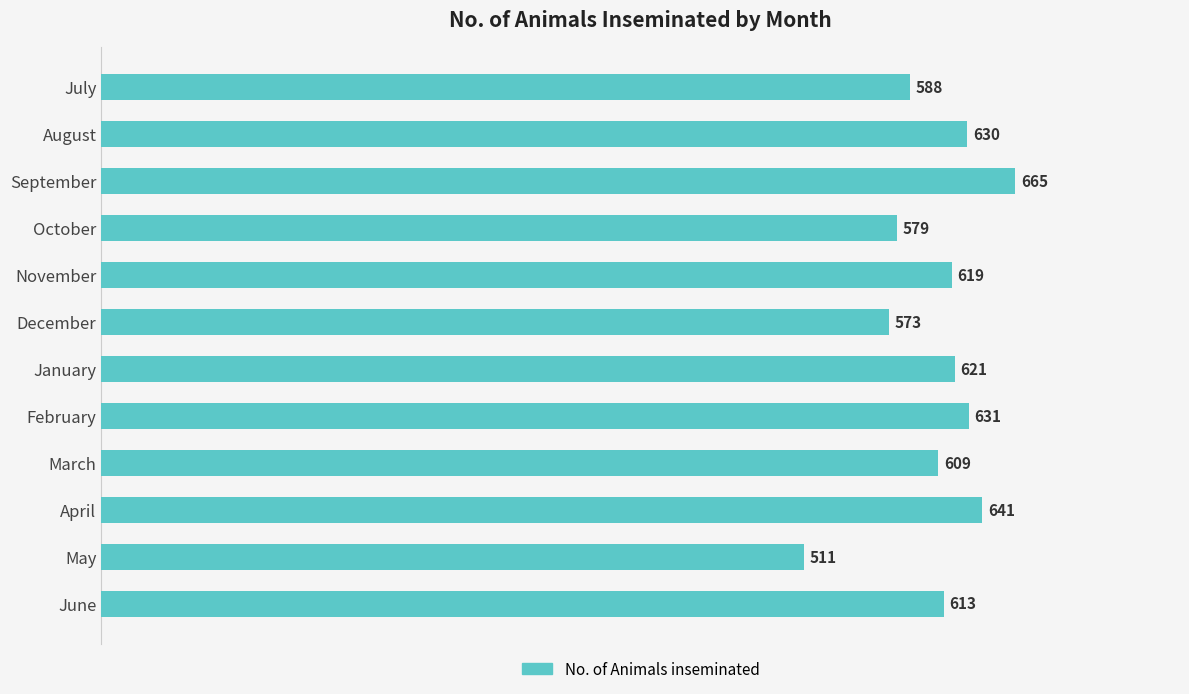

How many data points does each series have?

12